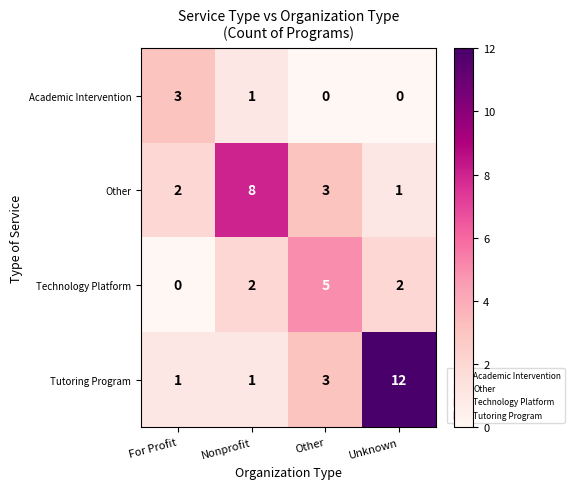

The Academic Intervention series shows 0 at Unknown. True or false?

True